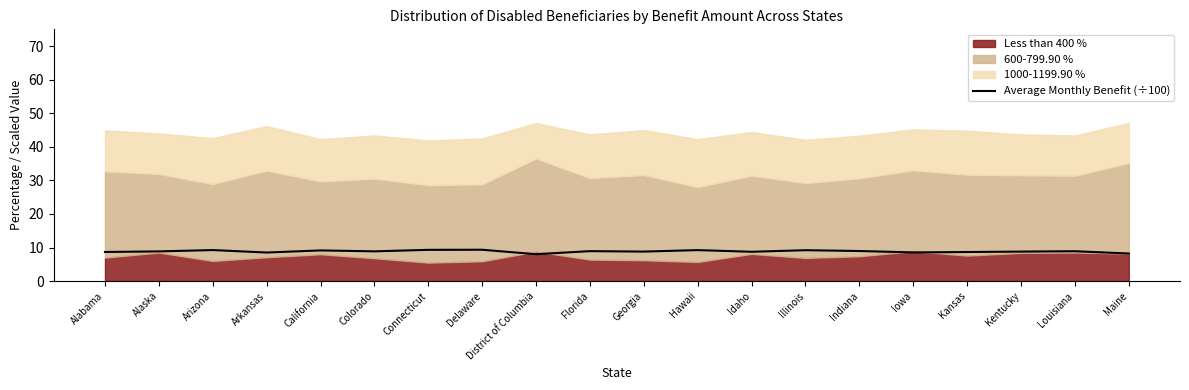

What is the difference between the maximum and minimum values?

1.3